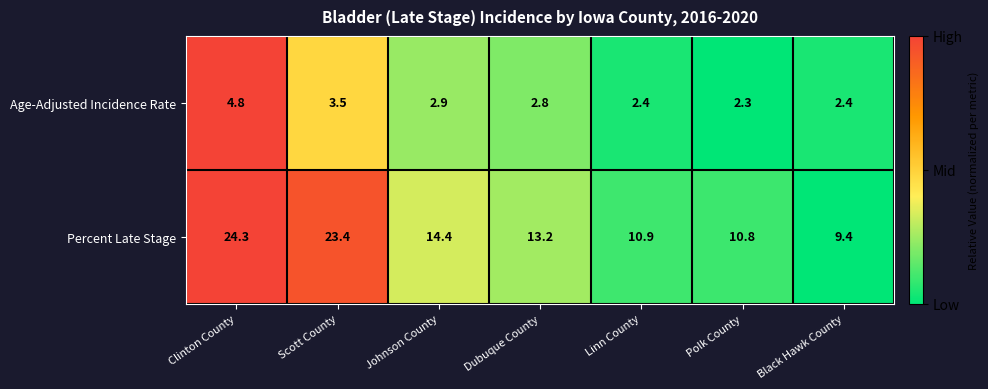

Reading left to right, extract all data points from this chart.

Age-Adjusted Incidence Rate: 4.8	3.5	2.9	2.8	2.4	2.3	2.4
Percent Late Stage: 24.3	23.4	14.4	13.2	10.9	10.8	9.4